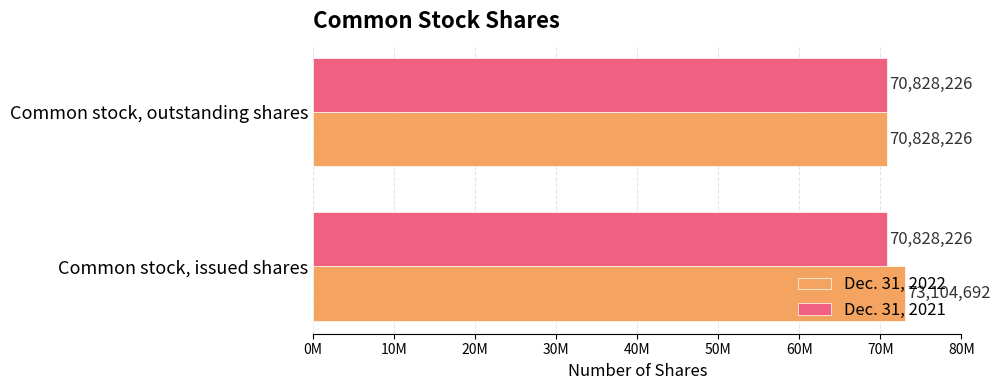

What are all the series names shown in the legend?

Dec. 31, 2022, Dec. 31, 2021